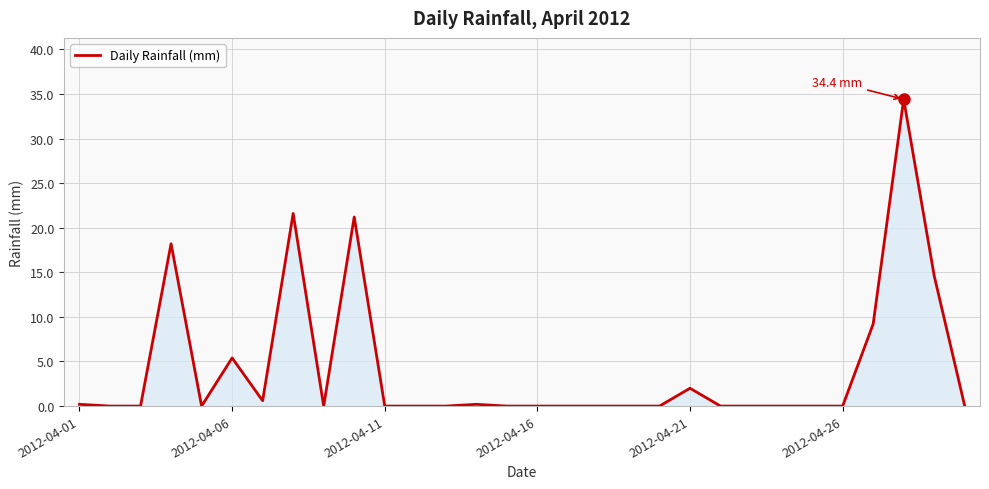

True or false: there are more than 0 points higher than both neighbors.

True